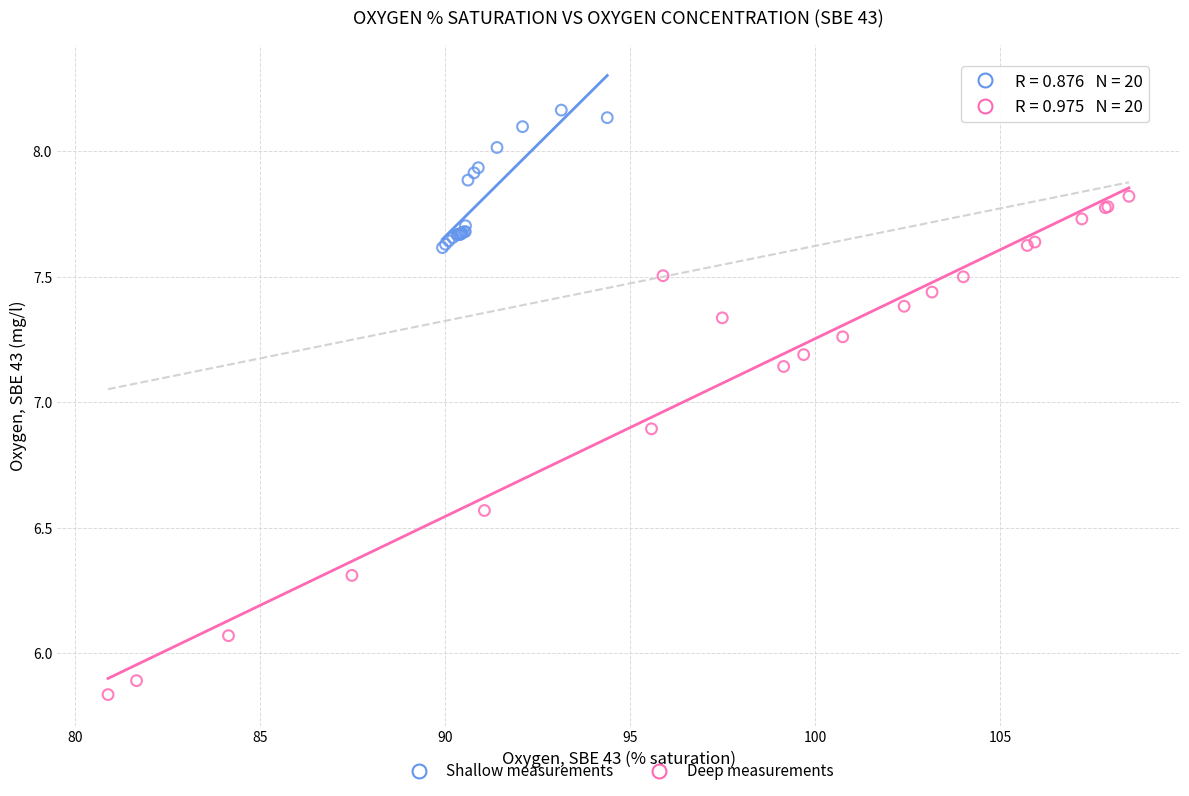

Which series reaches the maximum Y coordinate?

Shallow measurements